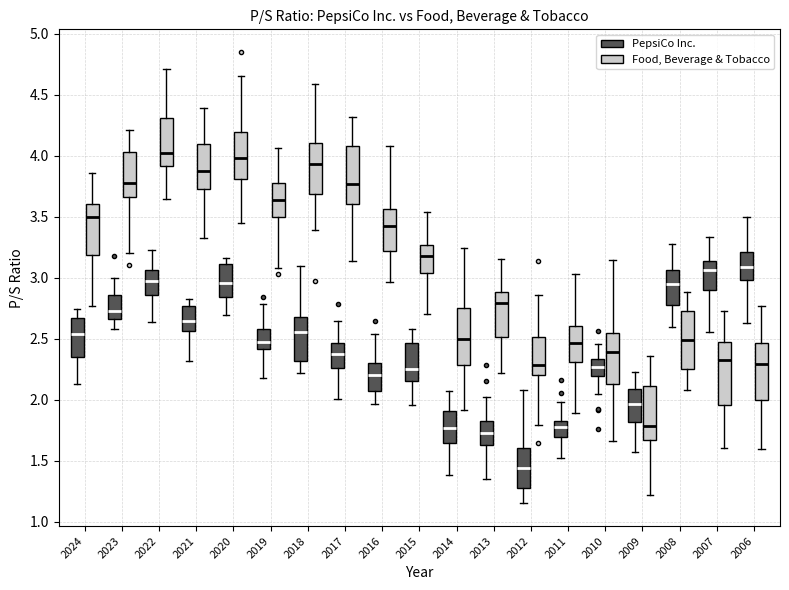

Reading left to right, read every box against the y-axis: the position of its median line, the range the box covers, and the ends of its whiskers. The values are not printed on the chart, so give them approximately, as read against the axis.

2024 (PepsiCo Inc.): median 2.55, box 2.35 to 2.65, whiskers 2.15 to 2.75
2024 (Food, Beverage & Tobacco): median 3.50, box 3.20 to 3.60, whiskers 2.75 to 3.85
2023 (PepsiCo Inc.): median 2.70, box 2.65 to 2.85, whiskers 2.60 to 3.00
2023 (Food, Beverage & Tobacco): median 3.75, box 3.65 to 4.05, whiskers 3.20 to 4.20
2022 (PepsiCo Inc.): median 2.95, box 2.85 to 3.05, whiskers 2.65 to 3.25
2022 (Food, Beverage & Tobacco): median 4.00, box 3.90 to 4.30, whiskers 3.65 to 4.70
2021 (PepsiCo Inc.): median 2.65, box 2.55 to 2.75, whiskers 2.30 to 2.80
2021 (Food, Beverage & Tobacco): median 3.85, box 3.75 to 4.10, whiskers 3.35 to 4.40
2020 (PepsiCo Inc.): median 2.95, box 2.85 to 3.10, whiskers 2.70 to 3.15
2020 (Food, Beverage & Tobacco): median 4.00, box 3.80 to 4.20, whiskers 3.45 to 4.65
2019 (PepsiCo Inc.): median 2.50, box 2.40 to 2.60, whiskers 2.15 to 2.80
2019 (Food, Beverage & Tobacco): median 3.65, box 3.50 to 3.80, whiskers 3.10 to 4.05
2018 (PepsiCo Inc.): median 2.55, box 2.30 to 2.70, whiskers 2.20 to 3.10
2018 (Food, Beverage & Tobacco): median 3.95, box 3.70 to 4.10, whiskers 3.40 to 4.60
2017 (PepsiCo Inc.): median 2.35, box 2.25 to 2.45, whiskers 2.00 to 2.65
2017 (Food, Beverage & Tobacco): median 3.75, box 3.60 to 4.10, whiskers 3.15 to 4.30
2016 (PepsiCo Inc.): median 2.20, box 2.05 to 2.30, whiskers 1.95 to 2.55
2016 (Food, Beverage & Tobacco): median 3.40, box 3.20 to 3.55, whiskers 2.95 to 4.10
2015 (PepsiCo Inc.): median 2.25, box 2.15 to 2.45, whiskers 1.95 to 2.55
2015 (Food, Beverage & Tobacco): median 3.20, box 3.05 to 3.25, whiskers 2.70 to 3.55
2014 (PepsiCo Inc.): median 1.75, box 1.65 to 1.90, whiskers 1.40 to 2.05
2014 (Food, Beverage & Tobacco): median 2.50, box 2.30 to 2.75, whiskers 1.90 to 3.25
2013 (PepsiCo Inc.): median 1.75, box 1.65 to 1.85, whiskers 1.35 to 2.00
2013 (Food, Beverage & Tobacco): median 2.80, box 2.50 to 2.90, whiskers 2.20 to 3.15
2012 (PepsiCo Inc.): median 1.45, box 1.30 to 1.60, whiskers 1.15 to 2.10
2012 (Food, Beverage & Tobacco): median 2.30, box 2.20 to 2.50, whiskers 1.80 to 2.85
2011 (PepsiCo Inc.): median 1.80 (just below the box's upper edge), box 1.70 to 1.80, whiskers 1.50 to 2.00
2011 (Food, Beverage & Tobacco): median 2.45, box 2.30 to 2.60, whiskers 1.90 to 3.05
2010 (PepsiCo Inc.): median 2.25, box 2.20 to 2.35, whiskers 2.05 to 2.45
2010 (Food, Beverage & Tobacco): median 2.40, box 2.15 to 2.55, whiskers 1.65 to 3.15
2009 (PepsiCo Inc.): median 1.95, box 1.80 to 2.10, whiskers 1.55 to 2.25
2009 (Food, Beverage & Tobacco): median 1.80, box 1.65 to 2.10, whiskers 1.20 to 2.35
2008 (PepsiCo Inc.): median 2.95, box 2.75 to 3.05, whiskers 2.60 to 3.25
2008 (Food, Beverage & Tobacco): median 2.50, box 2.25 to 2.70, whiskers 2.10 to 2.90
2007 (PepsiCo Inc.): median 3.05, box 2.90 to 3.15, whiskers 2.55 to 3.35
2007 (Food, Beverage & Tobacco): median 2.30, box 1.95 to 2.45, whiskers 1.60 to 2.75
2006 (PepsiCo Inc.): median 3.10, box 3.00 to 3.20, whiskers 2.65 to 3.50
2006 (Food, Beverage & Tobacco): median 2.30, box 2.00 to 2.45, whiskers 1.60 to 2.75